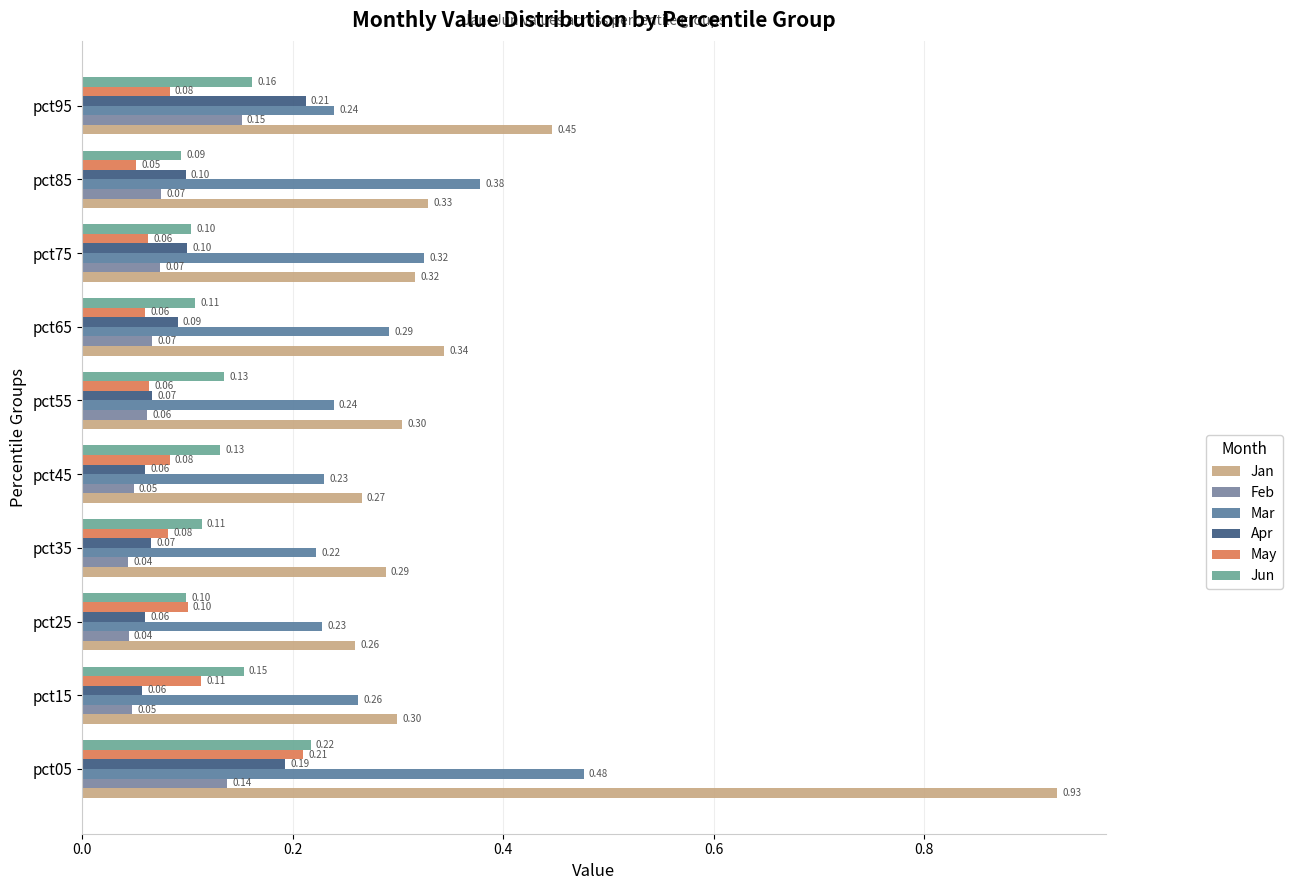

What is the difference between the maximum and second lowest values in the Mar series?

0.2